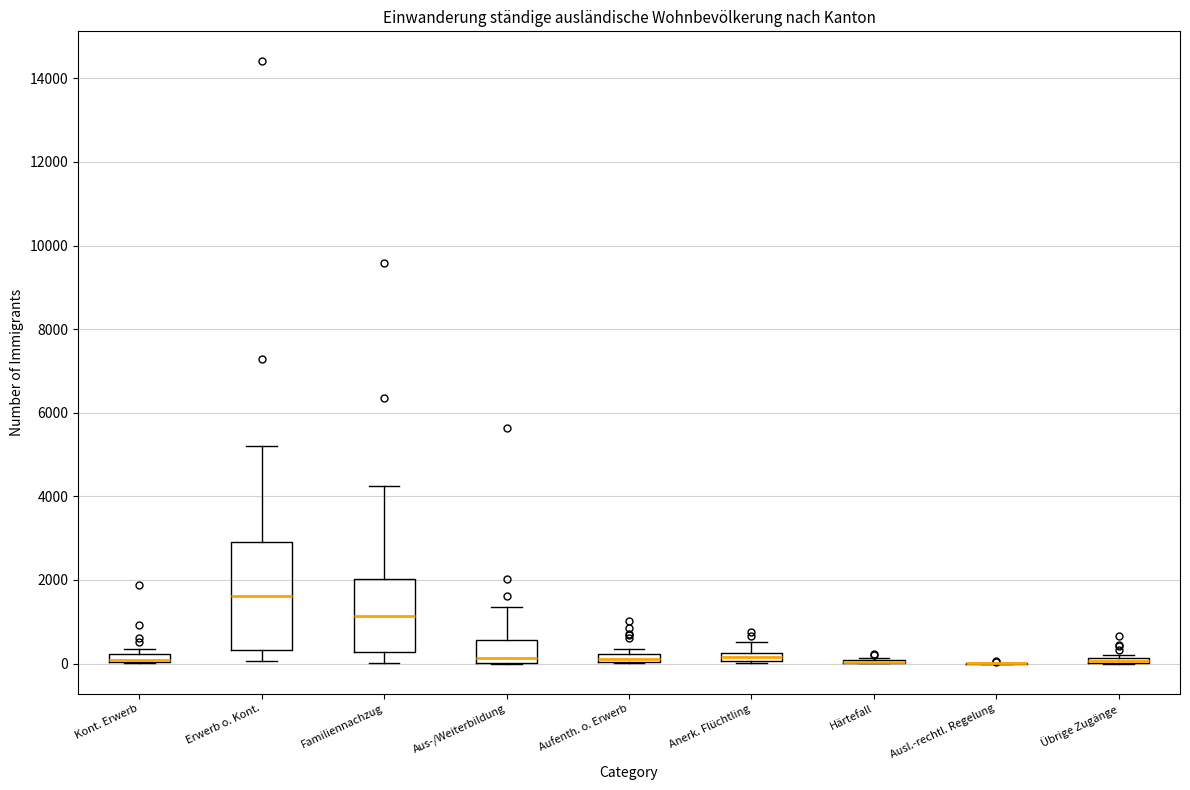

Where is the lower edge of the box for Übrige Zugänge on the y-axis? The values are not printed on the chart, so give them approximately, as read against the axis.

0